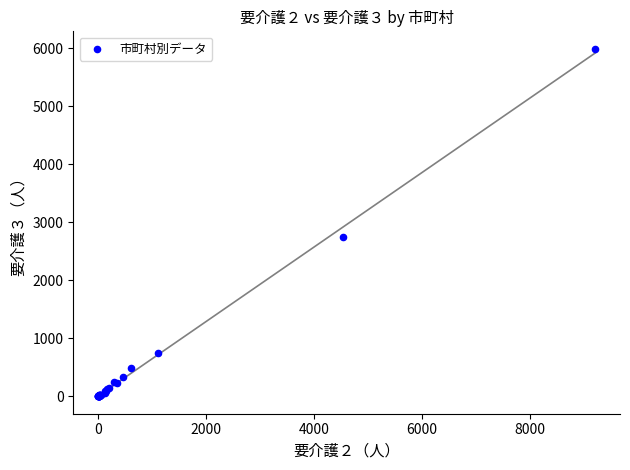

What Y value in the scatter plot is closest to 2998?

2742